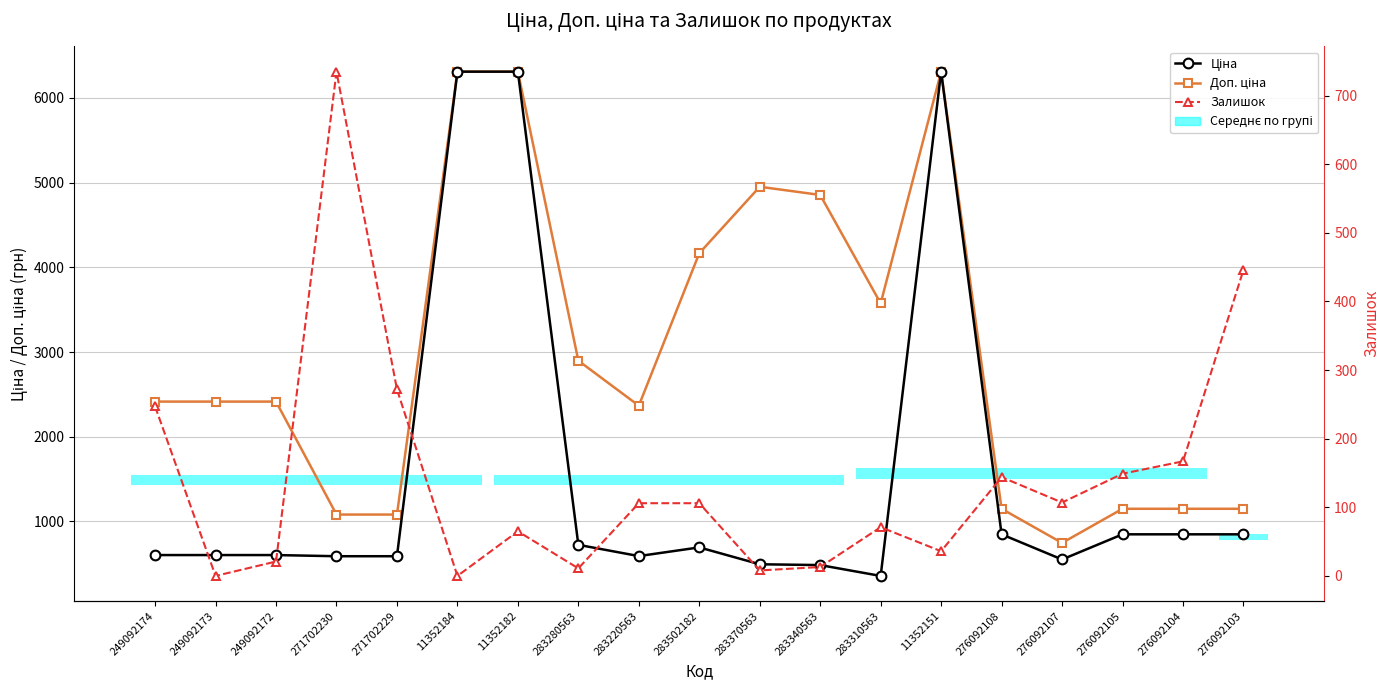

The value of Ціна at 249092173 is 1035.7. True or false?

False